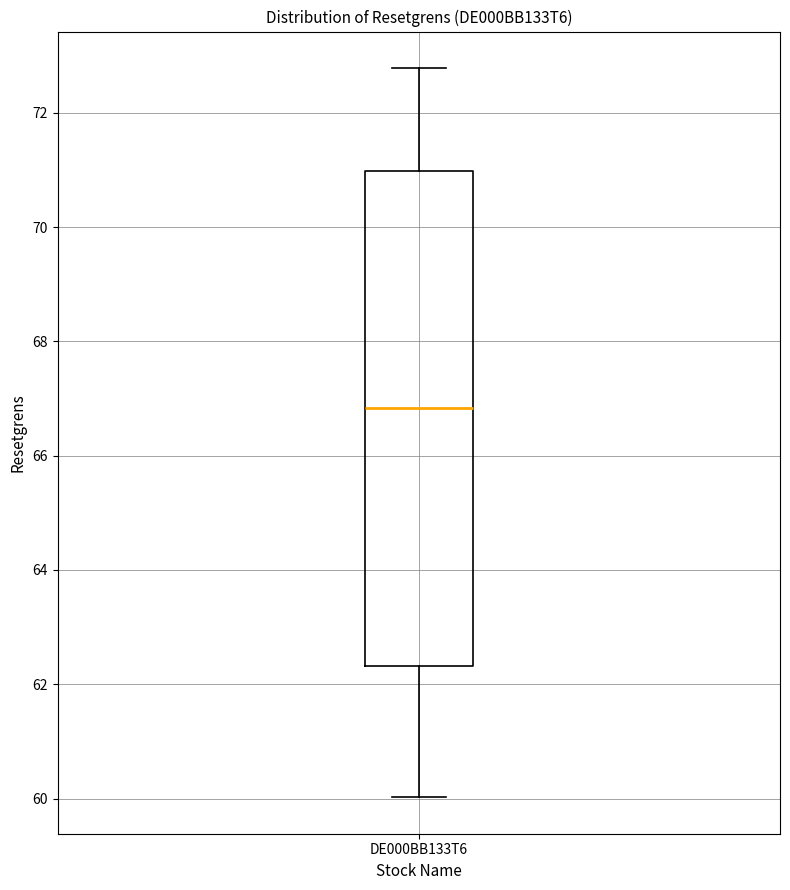

Where is the upper edge of the box for DE000BB133T6 on the y-axis? The values are not printed on the chart, so give them approximately, as read against the axis.

71.0